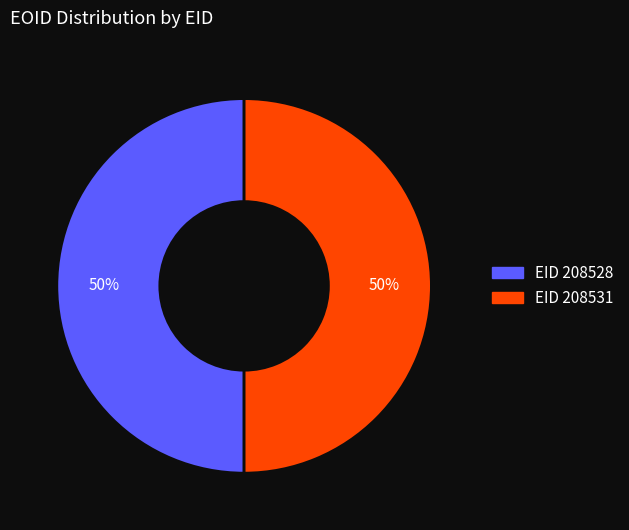

To the nearest percent, what is the average slice percentage?

50%